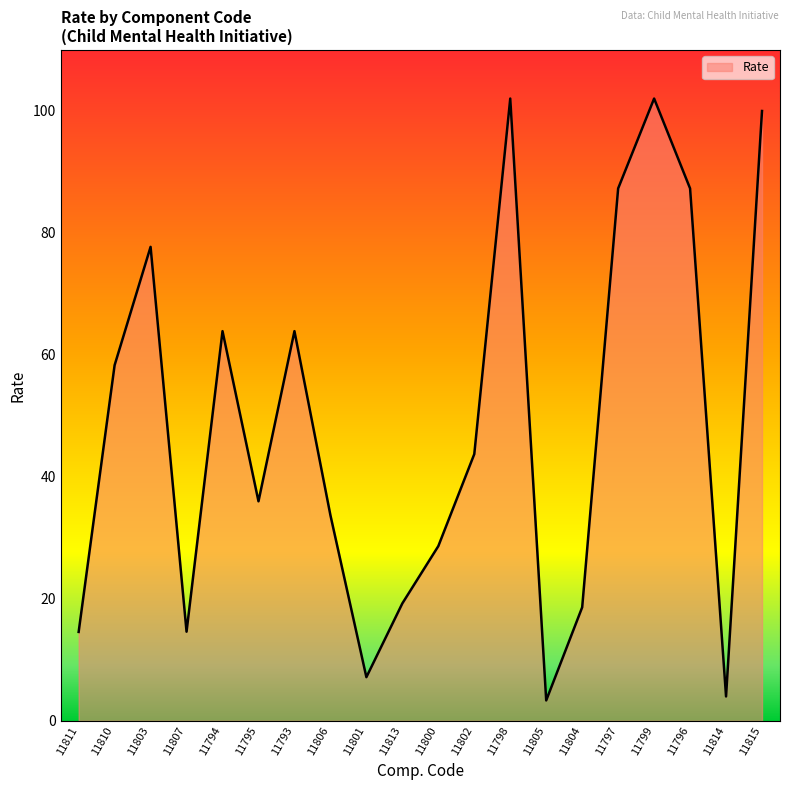

Is it true that the value at 11794 is 63.9?

True